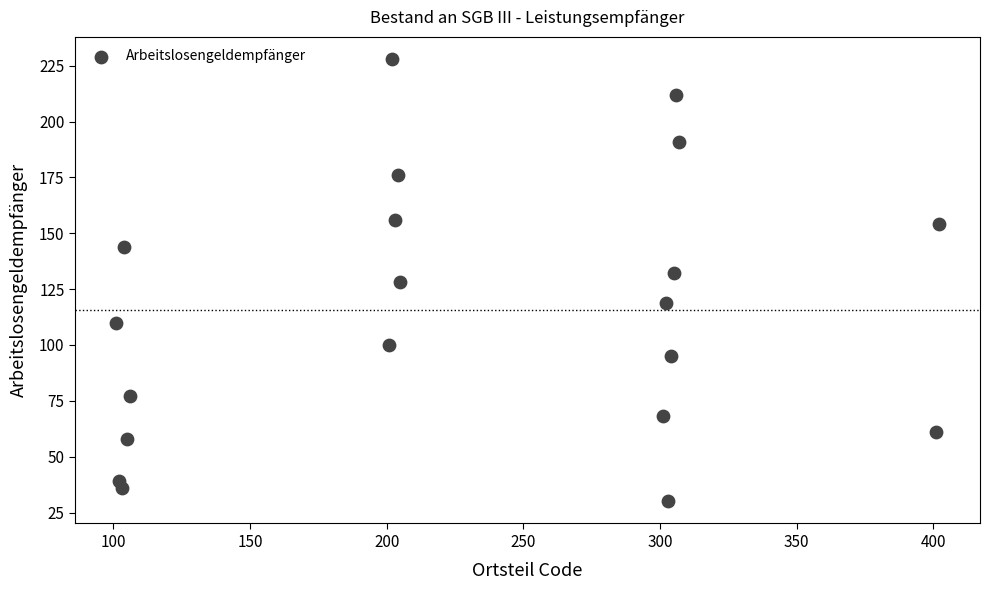

What is the range of X values (max minus min)?

301